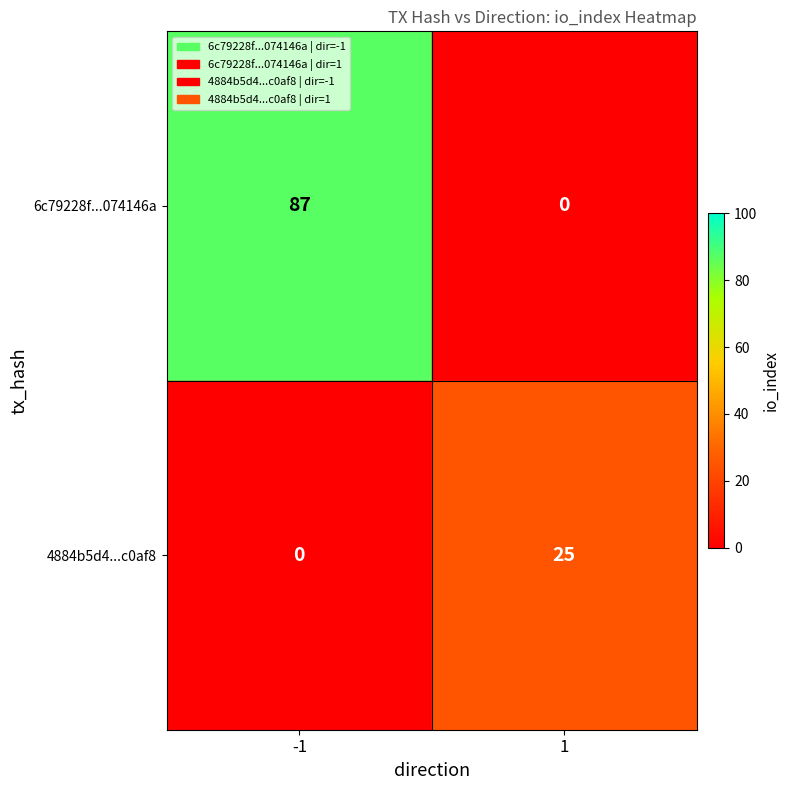

The value of 4884b5d4...c0af8 at 1 is 8. True or false?

False